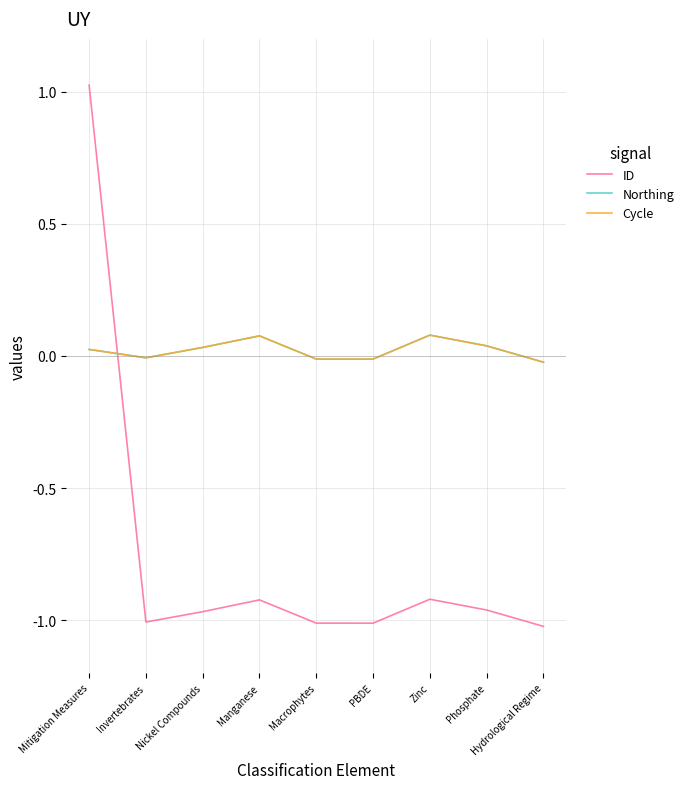

Does the chart display data point markers on the line(s)?

No